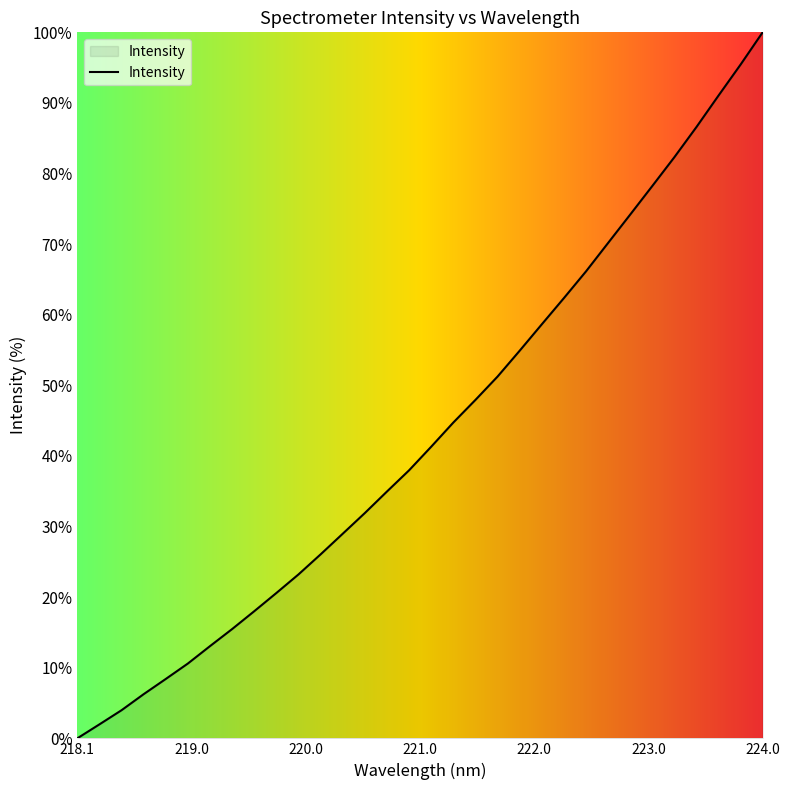

What is the greatest value displayed?

100.0